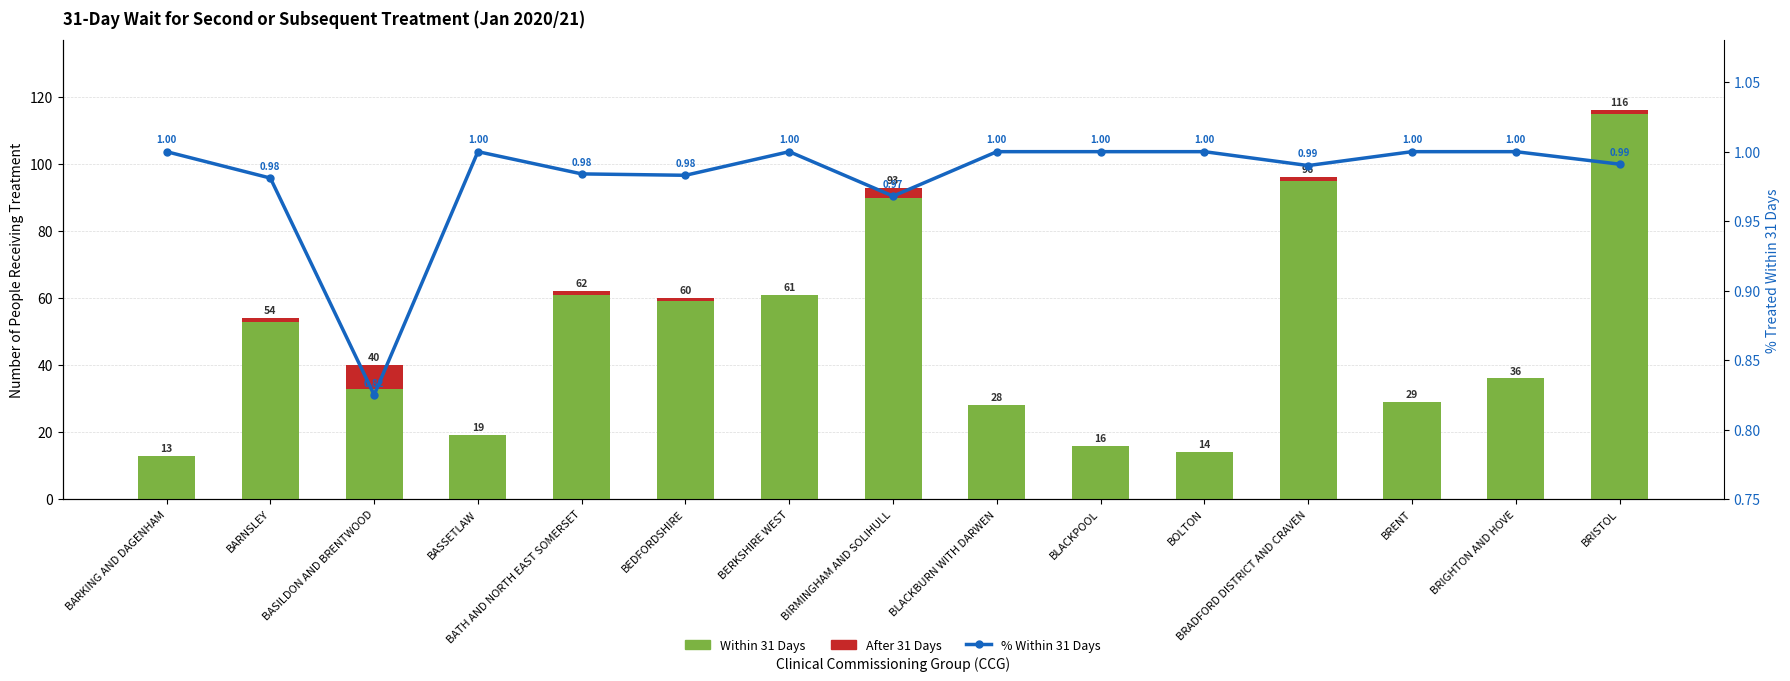

How many data points in Within 31 Days are less than 36?

7